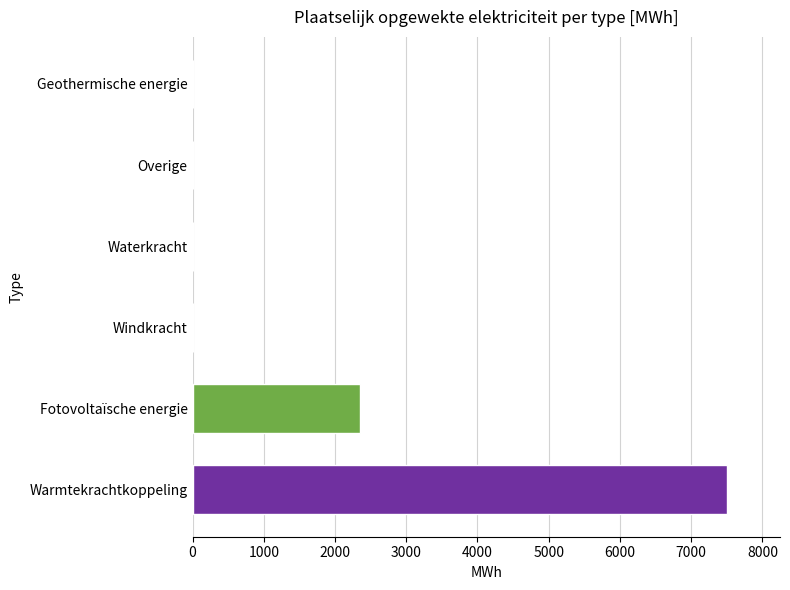

What is the change in value from Fotovoltaïsche energie to Overige?

-2345.2